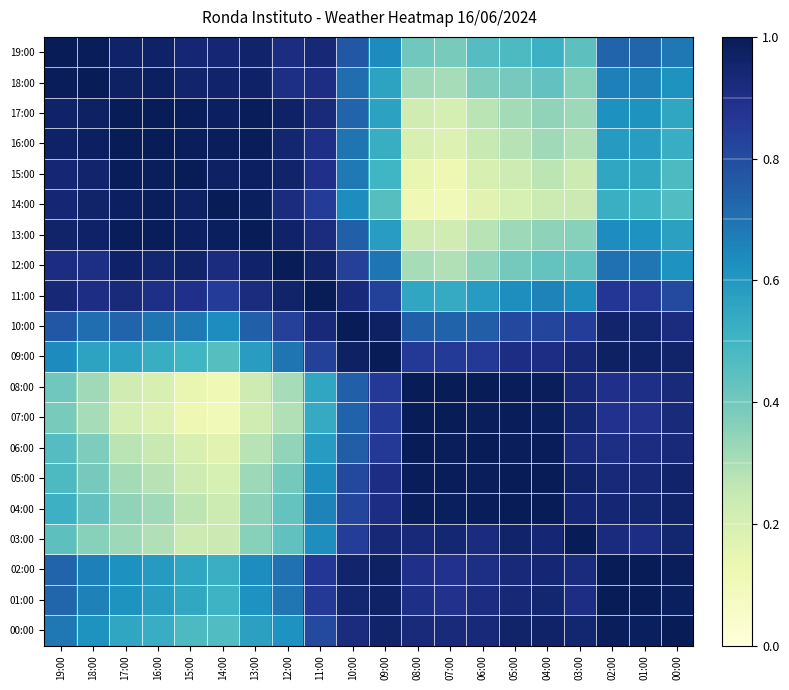

How many data points does each series have?

20